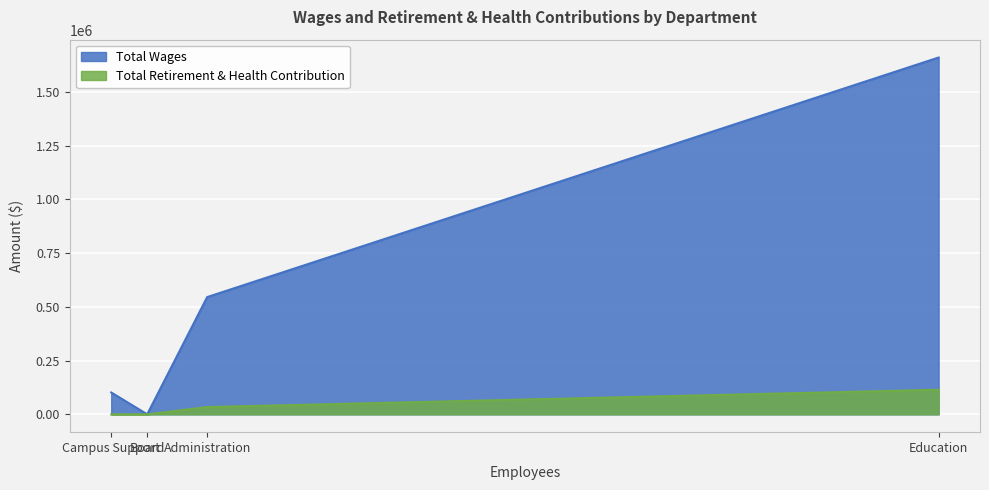

What is the maximum value shown in the chart?

1659801